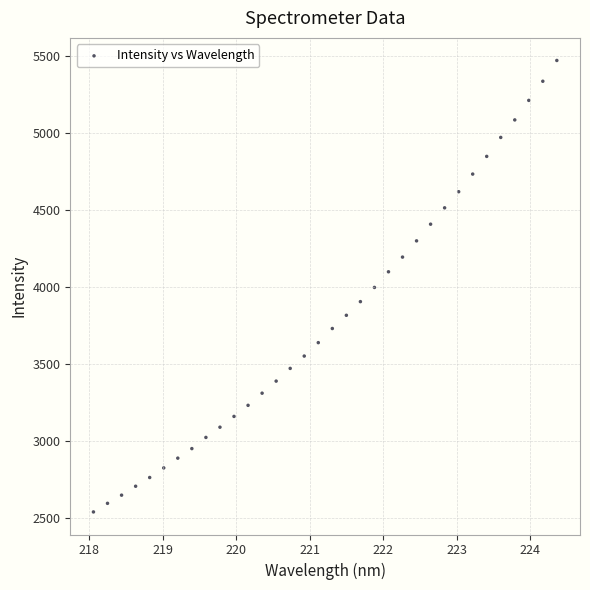

What is the range of Y values (max minus min)?

2930.2